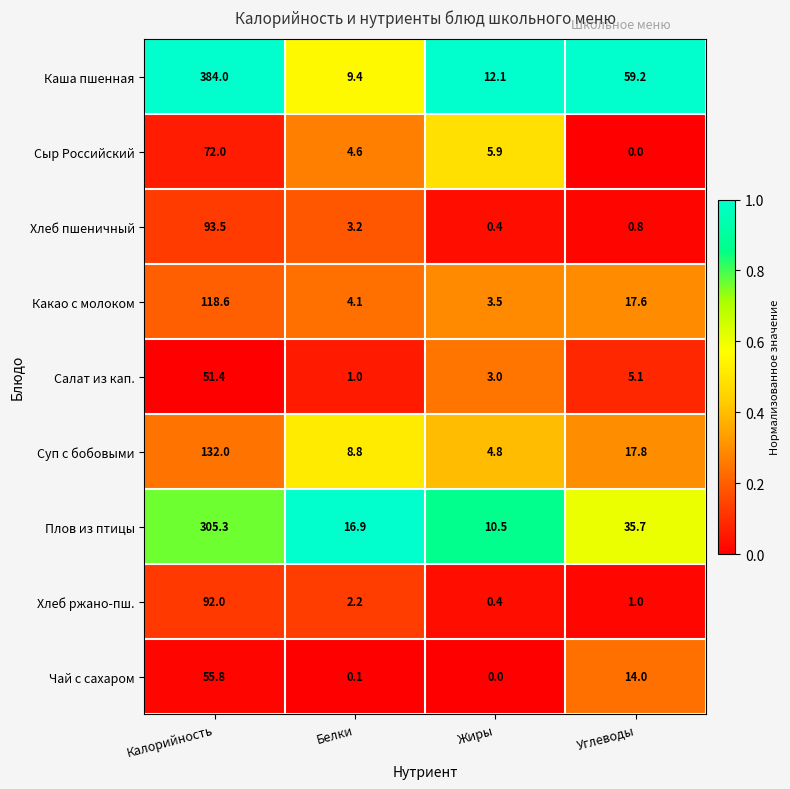

Which label corresponds to the largest value in the chart?

Калорийность